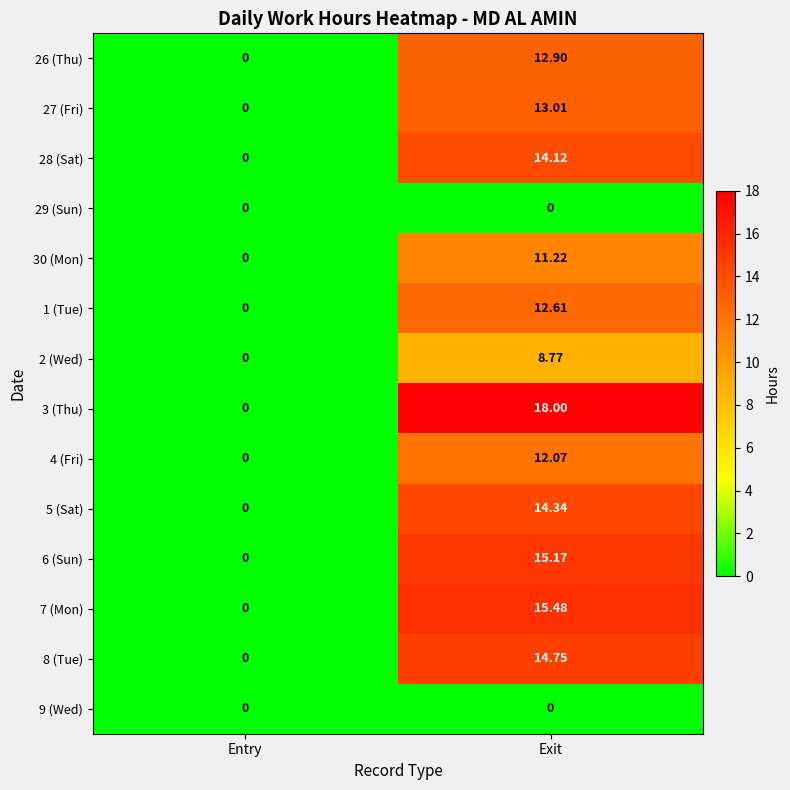

List the labels in order of 8 (Tue) value, largest first.

Exit, Entry